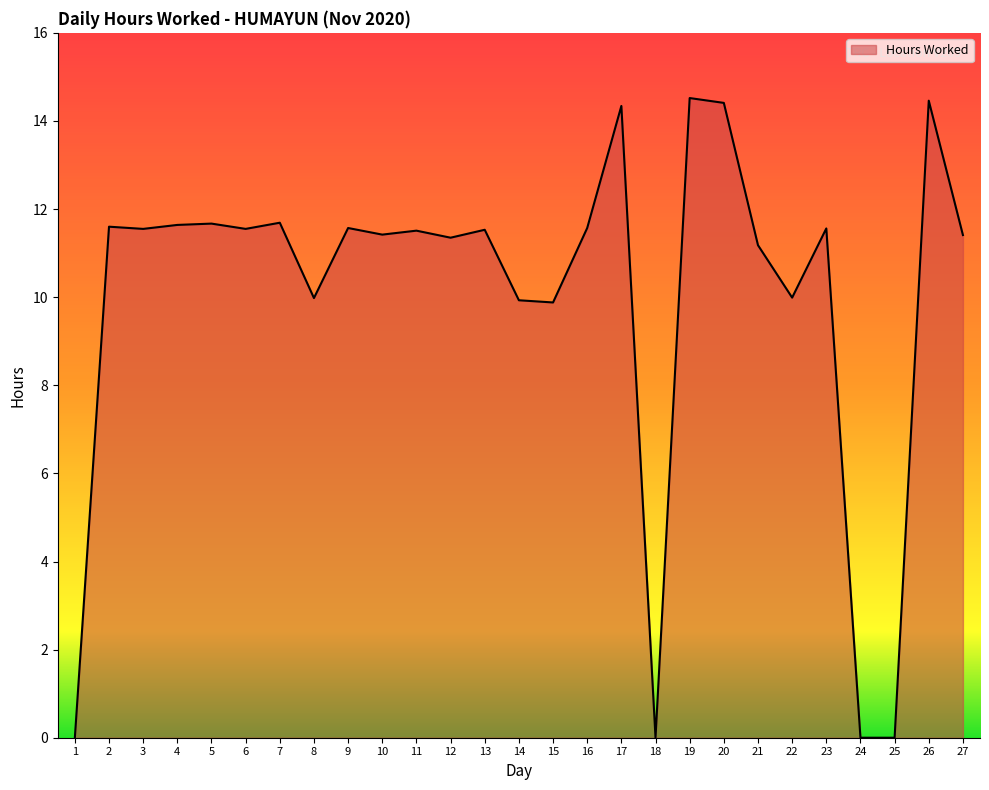

What is the difference between the maximum and minimum values?

14.5